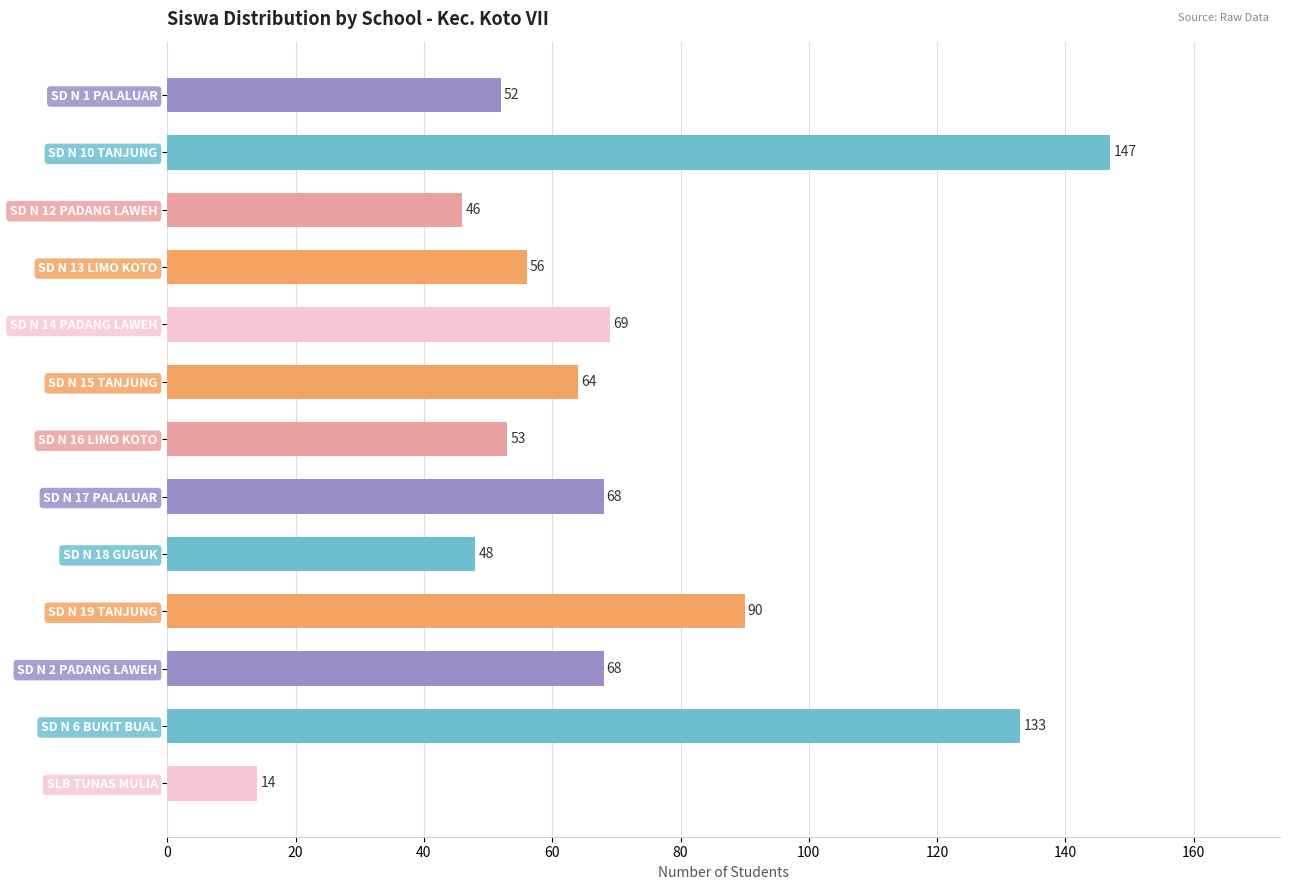

What is the value of the 11th bar from the top?

68